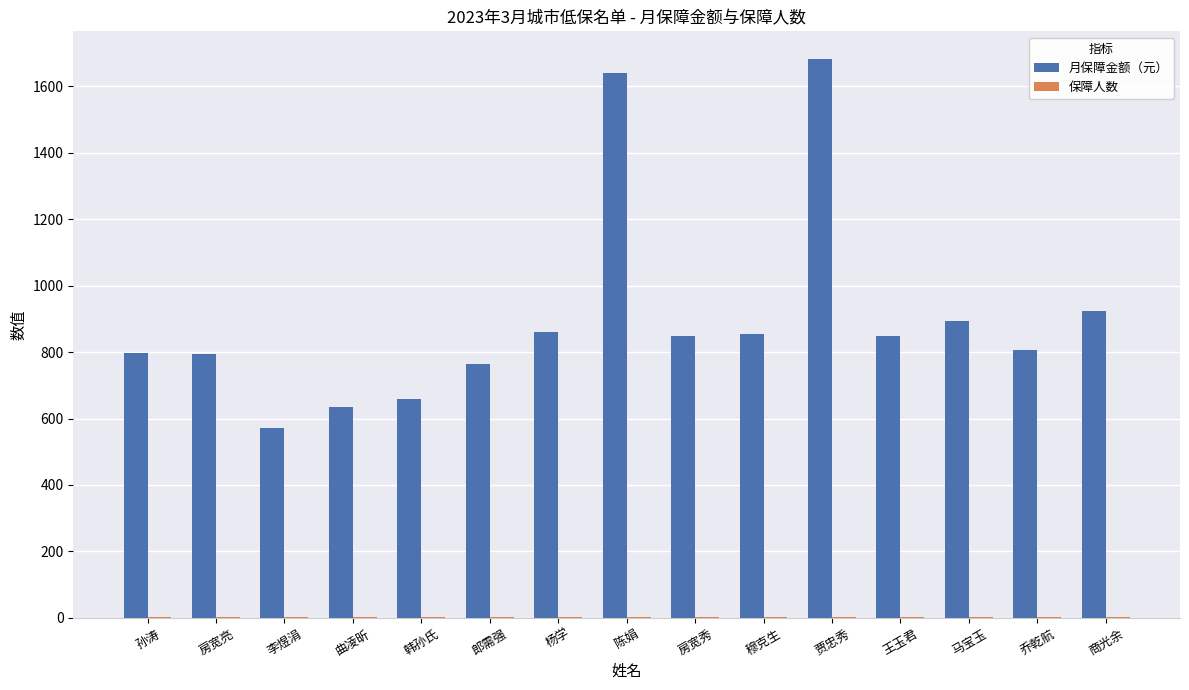

Where is 月保障金额（元） nearest to the value 1127?

商光余